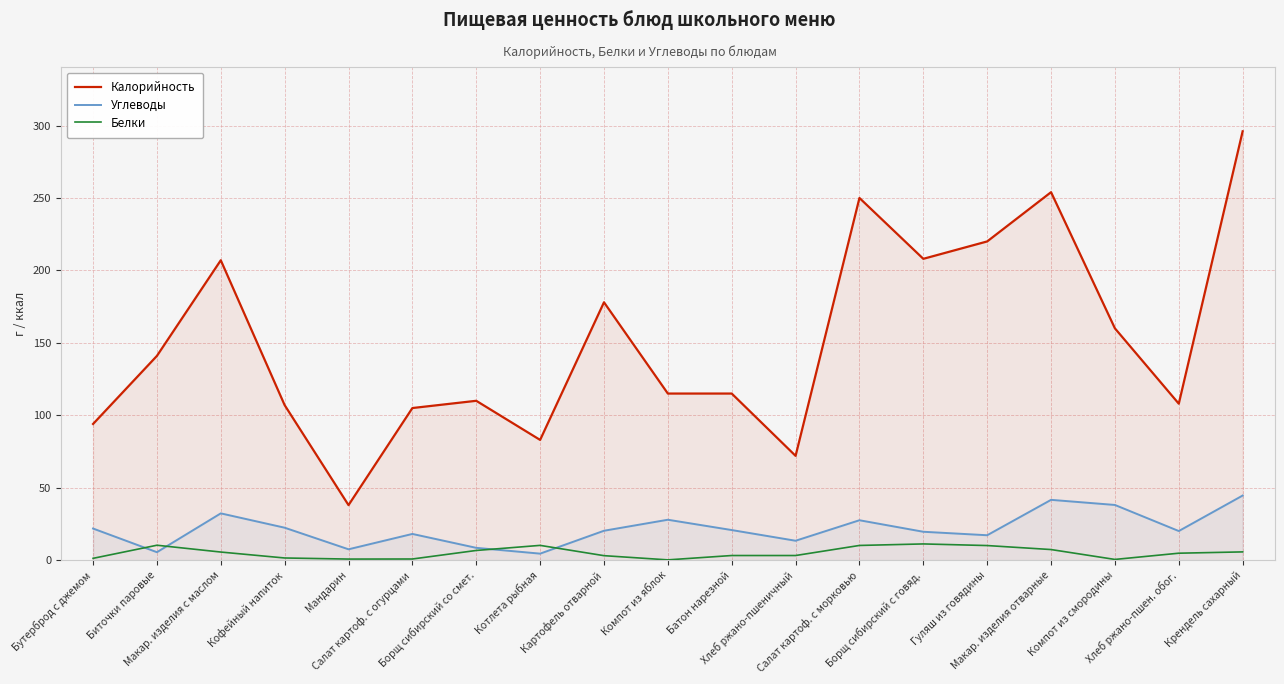

Rank the series at Биточки паровые from highest to lowest value.

Калорийность, Белки, Углеводы